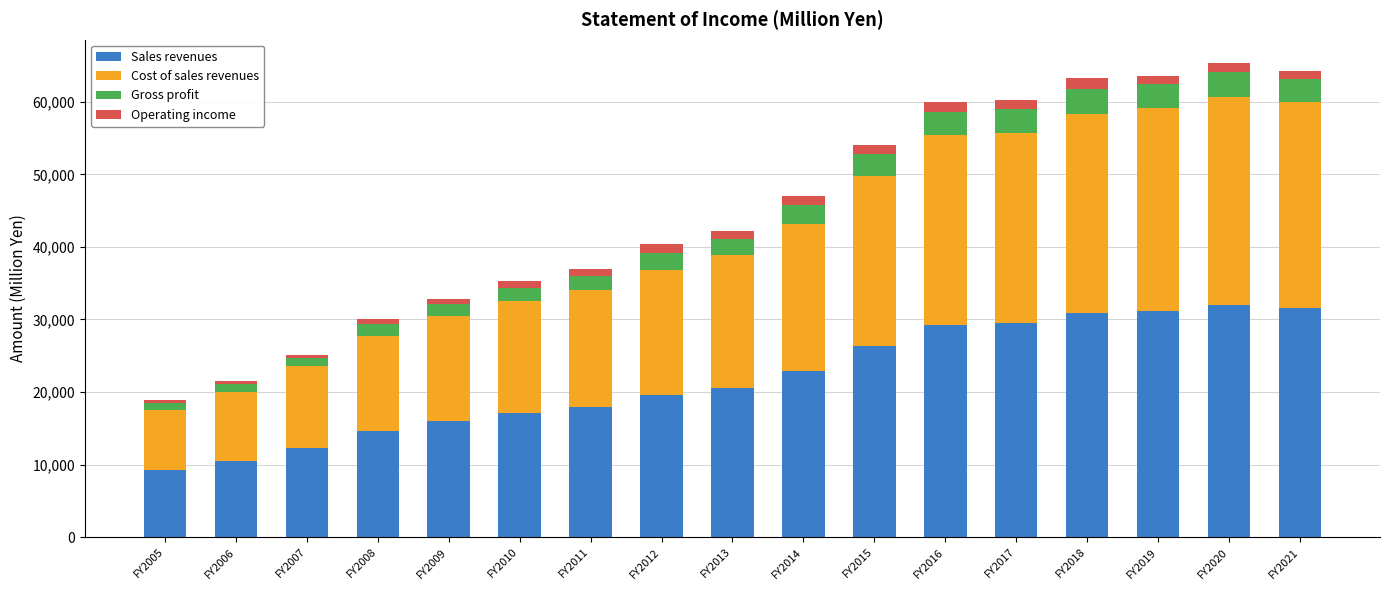

What is the lowest value of the Sales revenues series?

9270